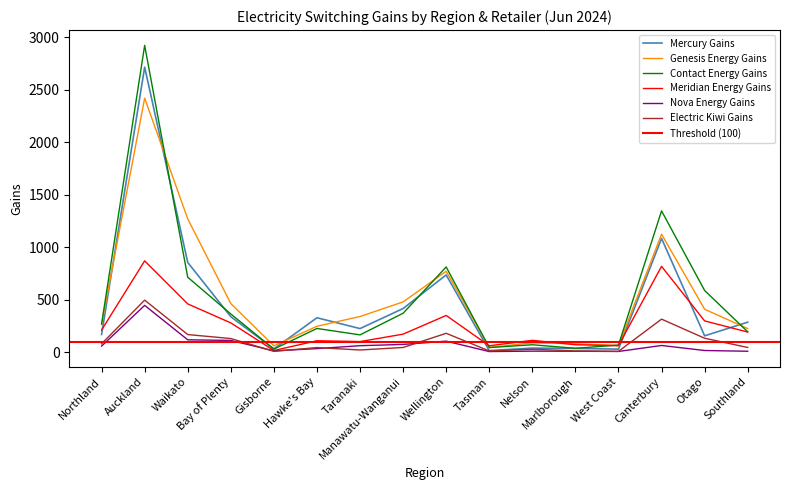

Which has a higher value, Canterbury or Hawke's Bay?

Canterbury